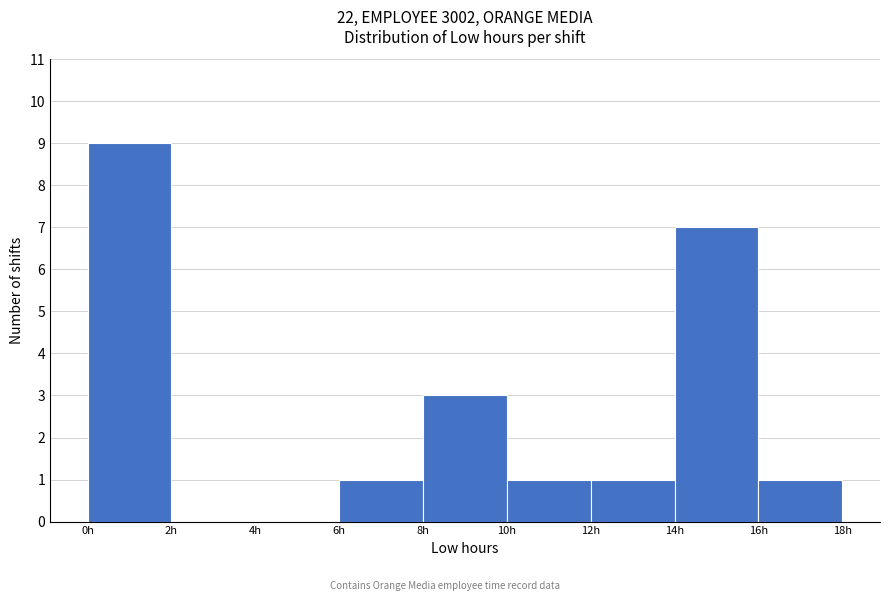

Reading left to right, list every bar in this chart as the range it spans on the x-axis followed by its height. The values are not printed on the chart, so give them approximately, as read against the axis.

0 to 2: 9
2 to 4: 0
4 to 6: 0
6 to 8: 1
8 to 10: 3
10 to 12: 1
12 to 14: 1
14 to 16: 7
16 to 18: 1